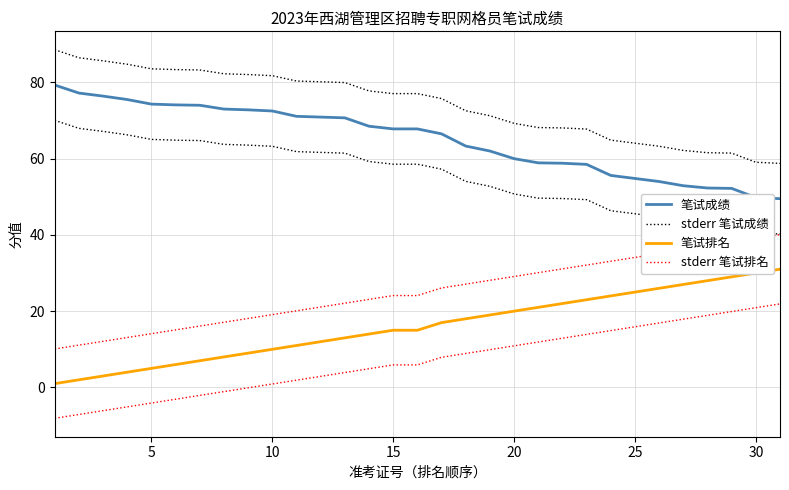

True or false: stderr 笔试排名 has a value of 4.6 at 5.

False